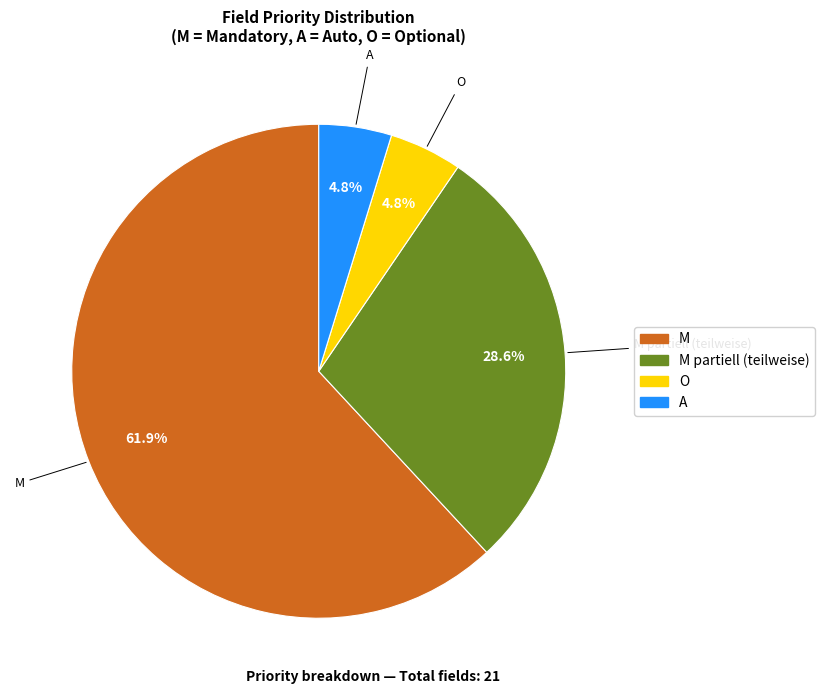

Count the number of slices in the pie.

4